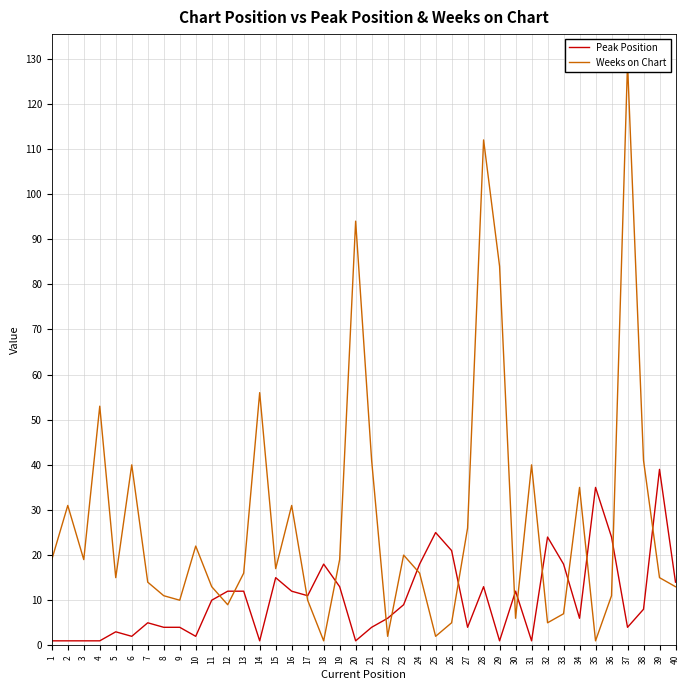

Rank the series by their average value, from highest to lowest.

Weeks on Chart, Peak Position